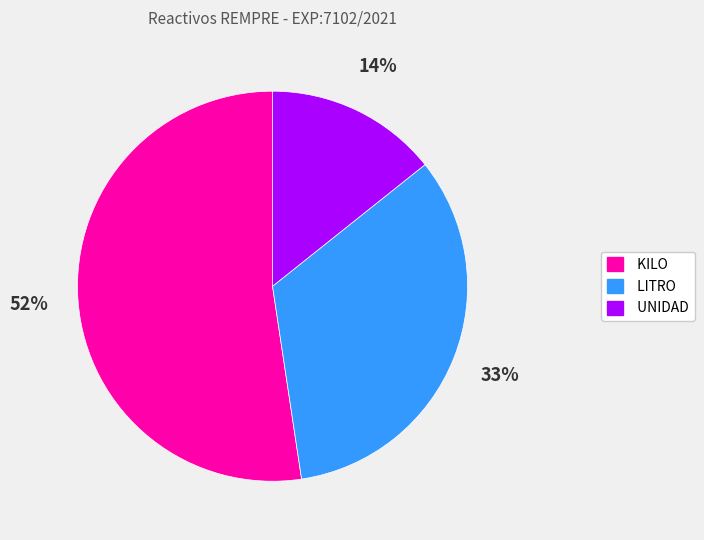

To the nearest percent, what percentage of the pie is LITRO?

33%